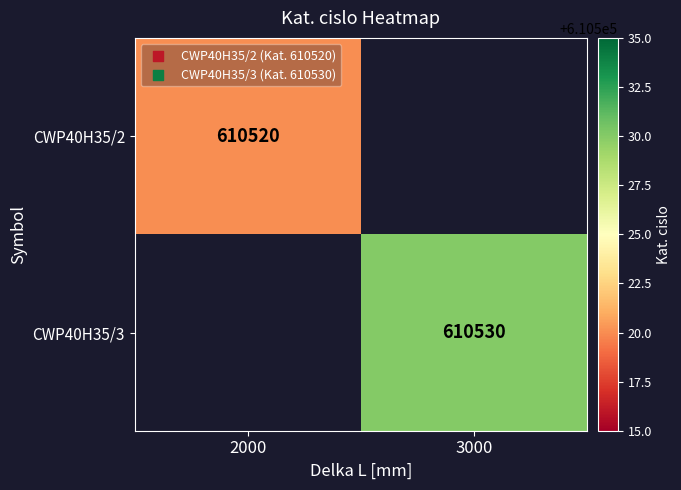

Is the value of CWP40H35/3 at 3000 greater than the value of CWP40H35/2 at 2000?

Yes